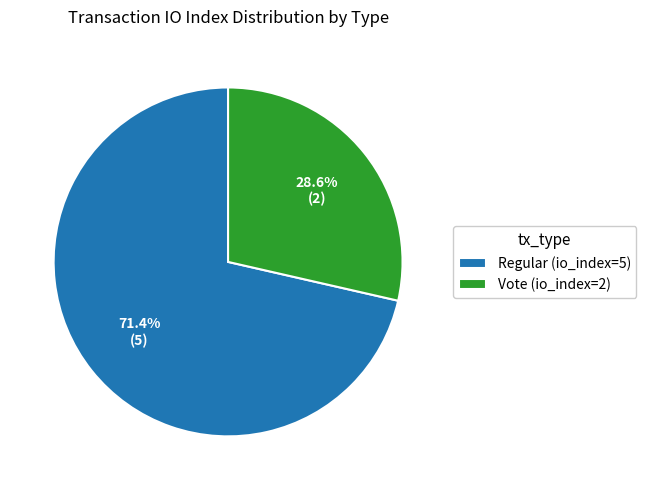

Combined, what portion of the pie is Regular (io_index=5) and Vote (io_index=2)?

100.0%